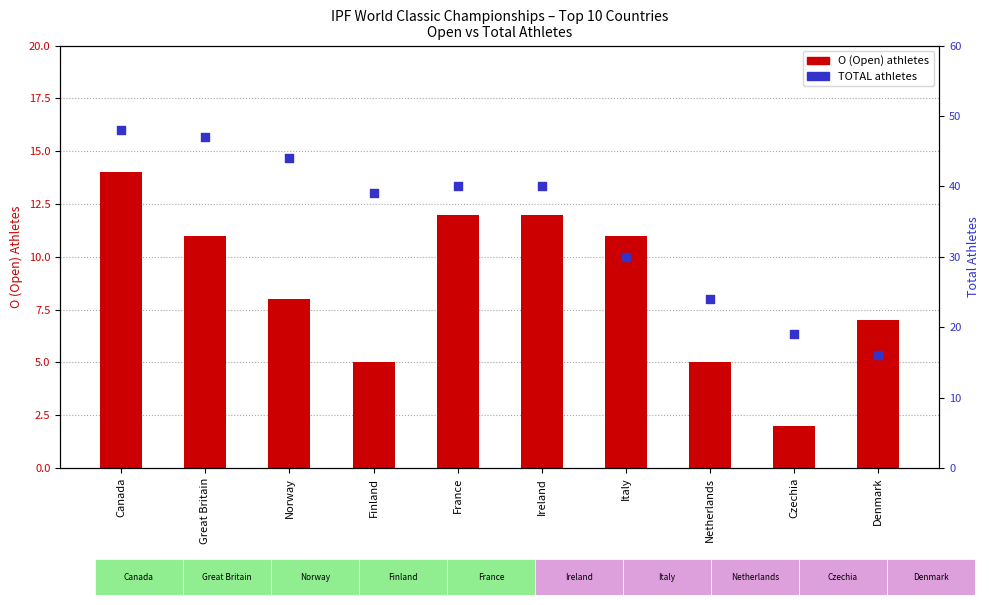

What is the total value across all series at Denmark?

23